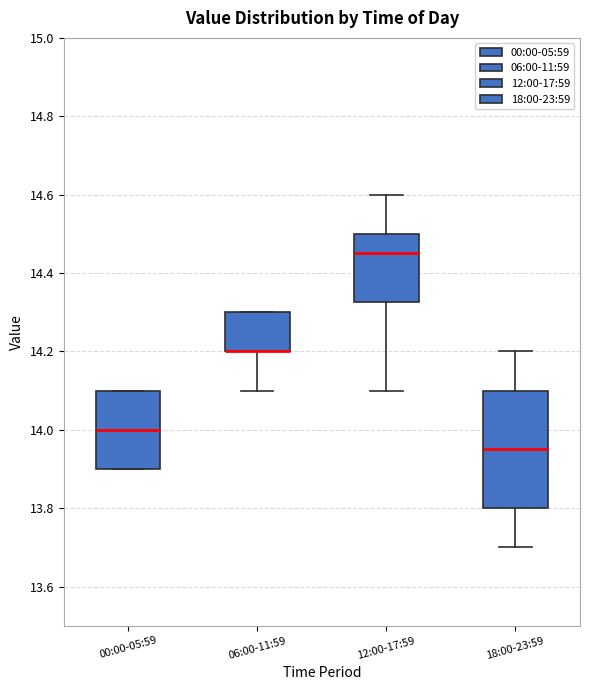

Where is the lower edge of the box for 12:00-17:59 on the y-axis? The values are not printed on the chart, so give them approximately, as read against the axis.

14.32